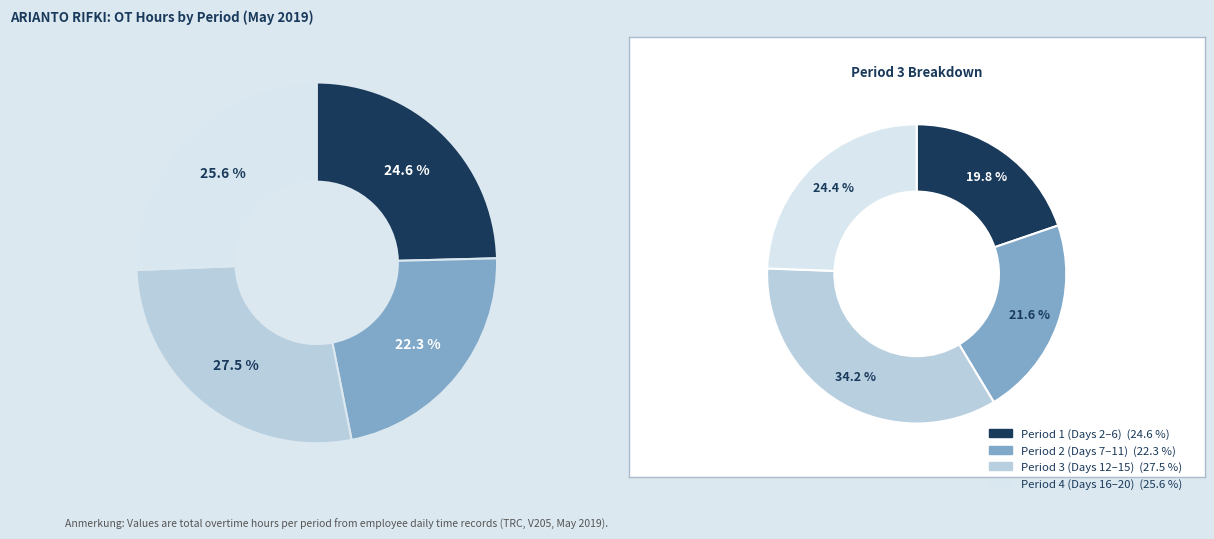

True or false: Day 4 accounts for 14% of the total.

False